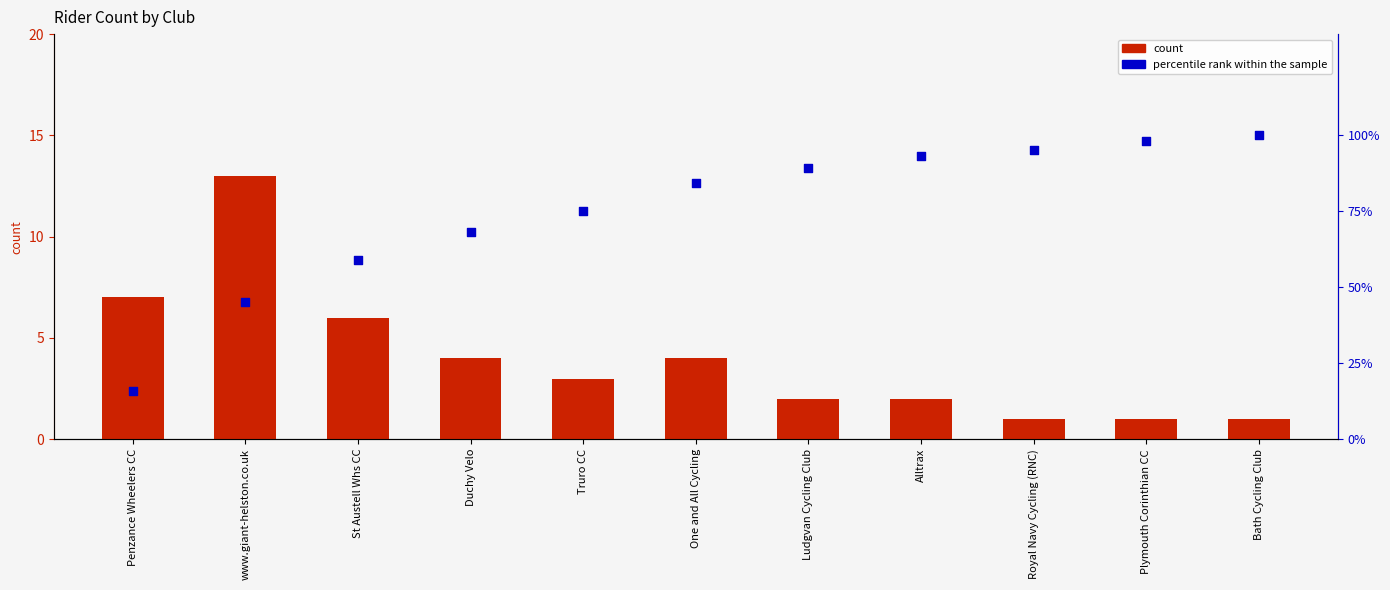

At which category is the sum across all series the highest?

Bath Cycling Club